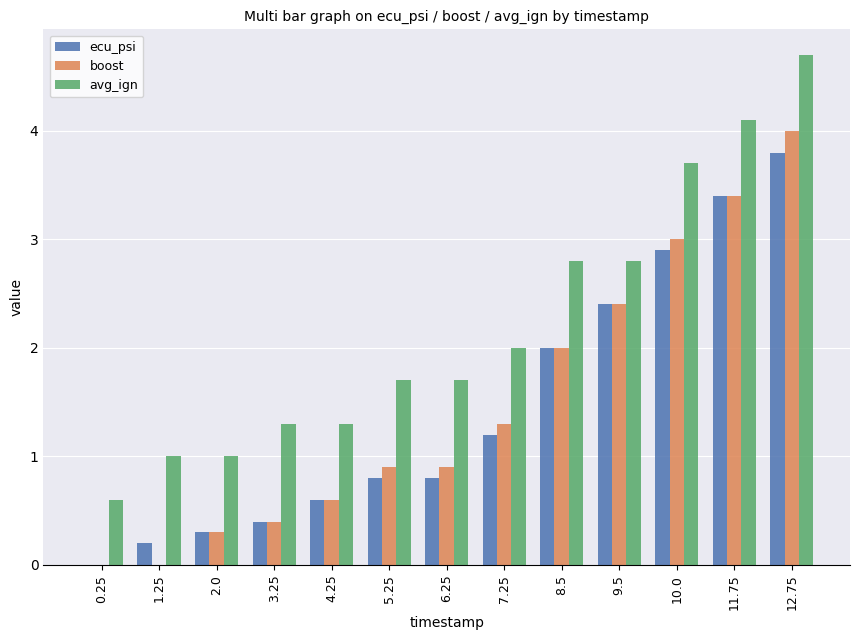

Reading left to right, transcribe all the data shown in this chart.

ecu_psi: 0.25=0.0	1.25=0.2	2.0=0.3	3.25=0.4	4.25=0.6	5.25=0.8	6.25=0.8	7.25=1.2	8.5=2.0	9.5=2.4	10.0=2.9	11.75=3.4	12.75=3.8
boost: 0.25=0.0	1.25=0.0	2.0=0.3	3.25=0.4	4.25=0.6	5.25=0.9	6.25=0.9	7.25=1.3	8.5=2.0	9.5=2.4	10.0=3.0	11.75=3.4	12.75=4.0
avg_ign: 0.25=0.6	1.25=1.0	2.0=1.0	3.25=1.3	4.25=1.3	5.25=1.7	6.25=1.7	7.25=2.0	8.5=2.8	9.5=2.8	10.0=3.7	11.75=4.1	12.75=4.7